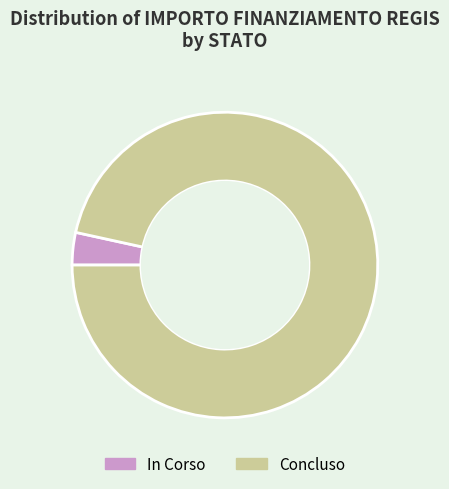

Rank the categories by value from highest to lowest.

Concluso, In Corso